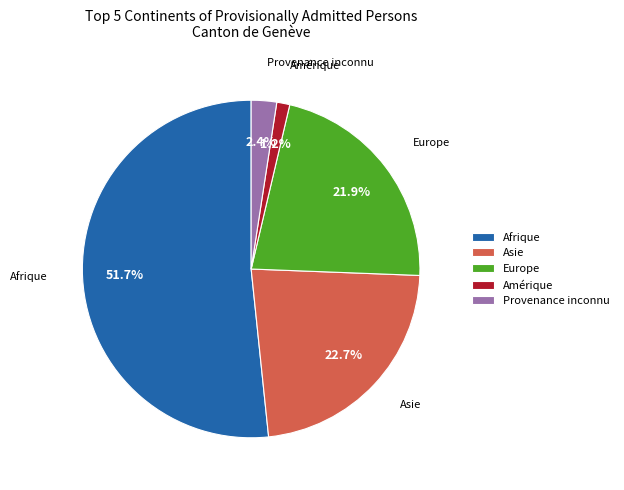

Is there any slice that represents more than half of the pie?

Yes